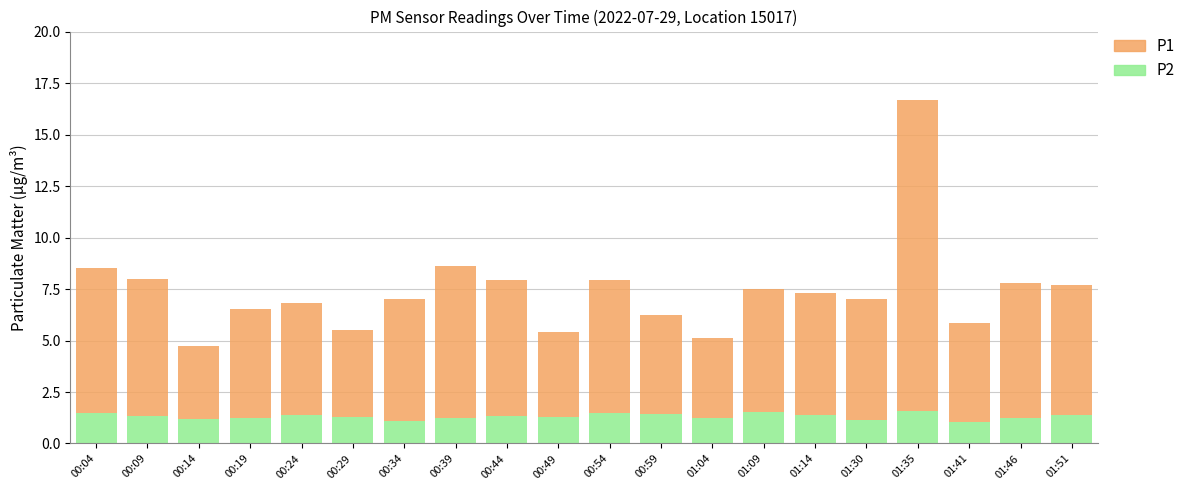

What is the maximum value for P2?

1.6